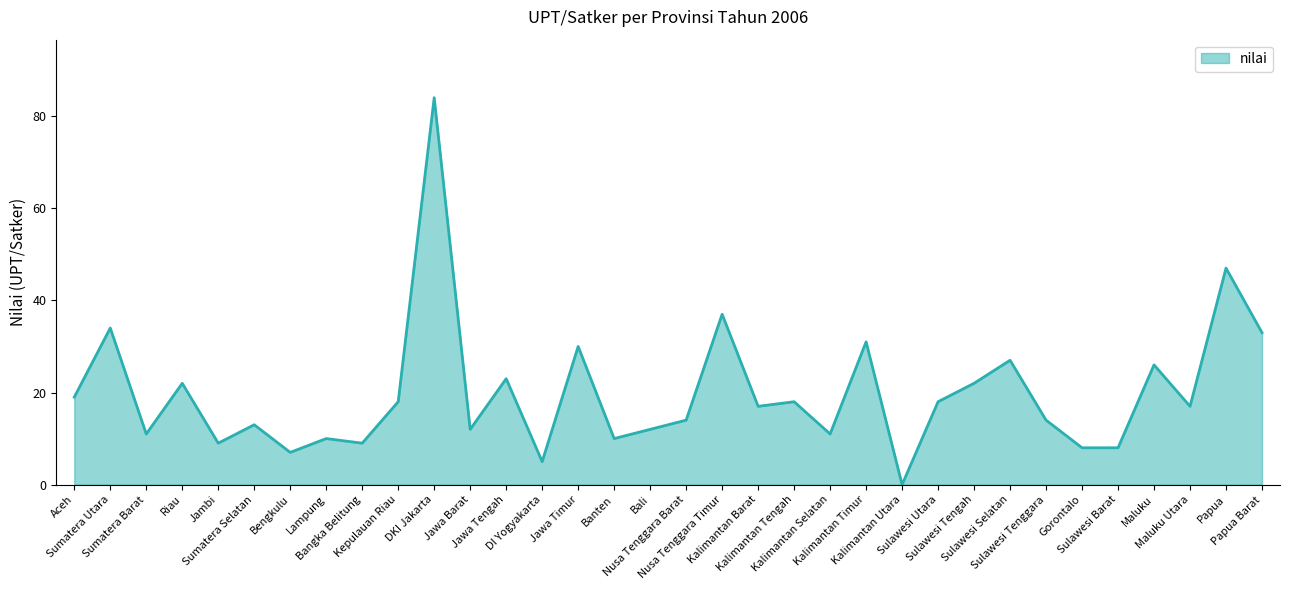

What is the maximum value shown in the chart?

84